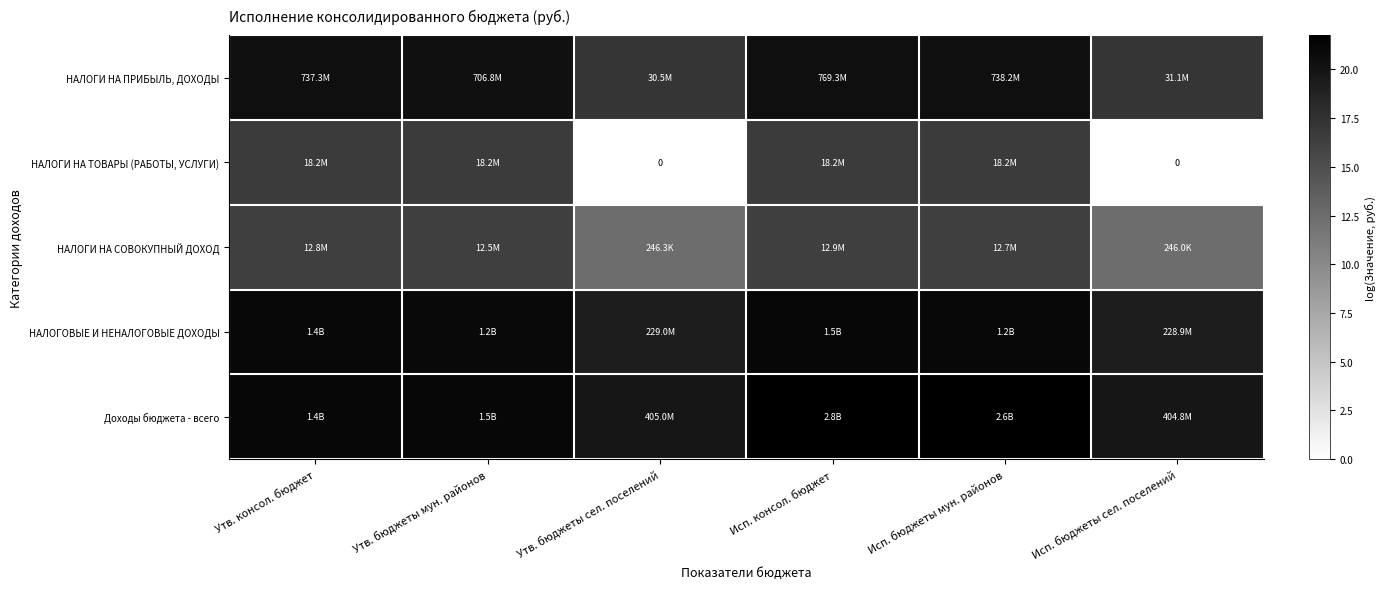

Is it true that НАЛОГИ НА СОВОКУПНЫЙ ДОХОД equals 10.6 at Исп. консол. бюджет?

False